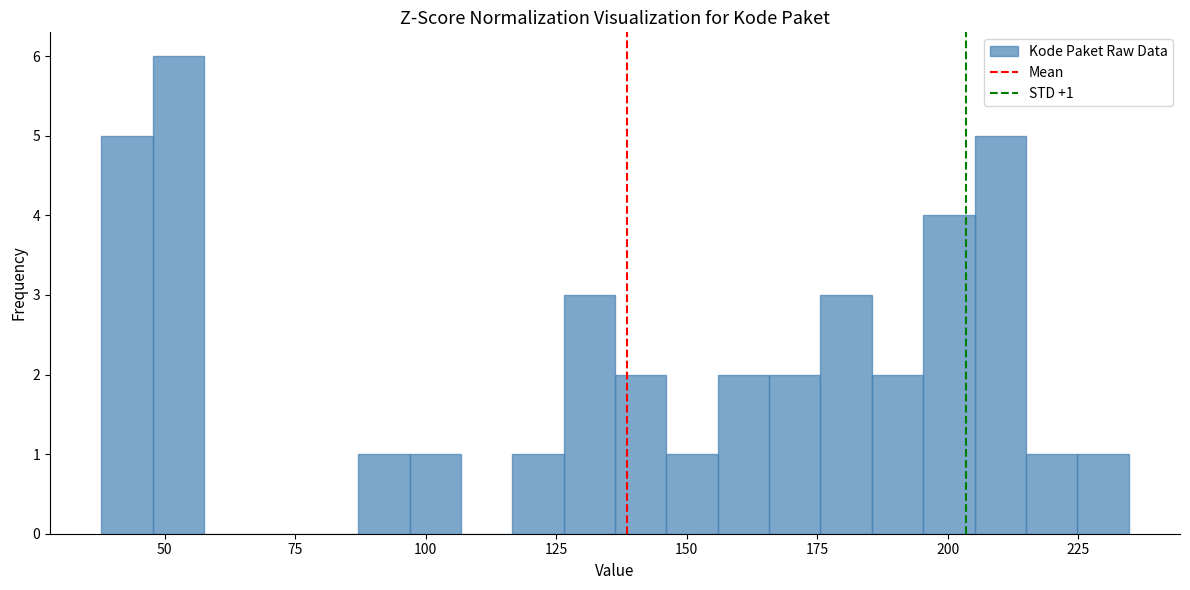

Read against the x-axis, roughly where is the centre of the tallest bar?

55